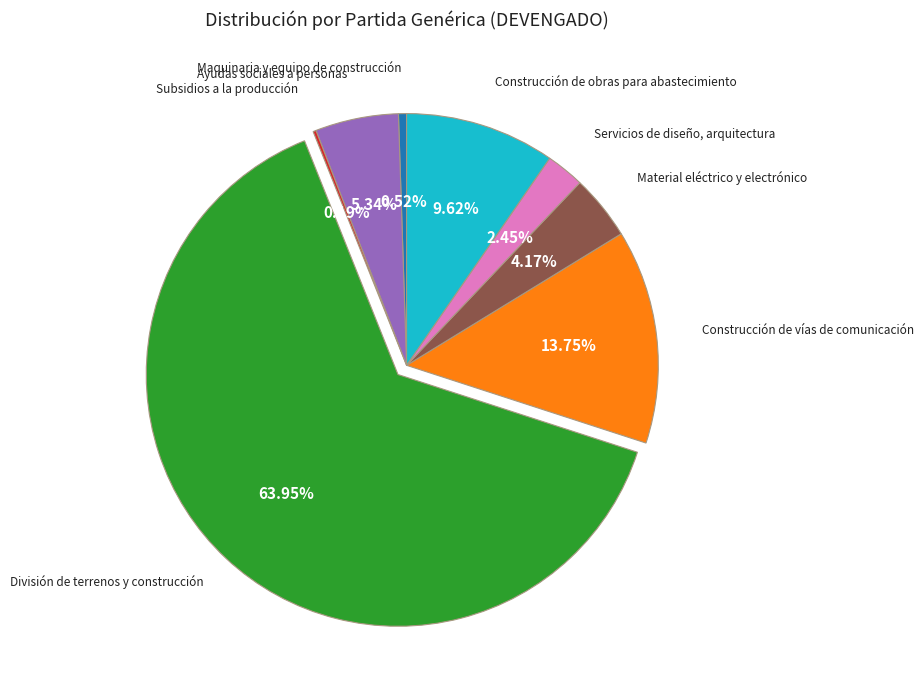

Is there a majority slice in this chart?

Yes